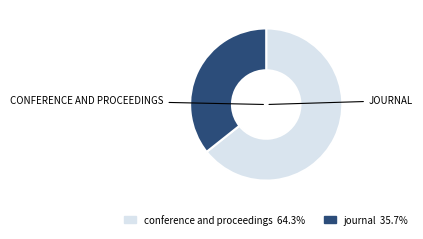

How many slices are in this pie chart?

2